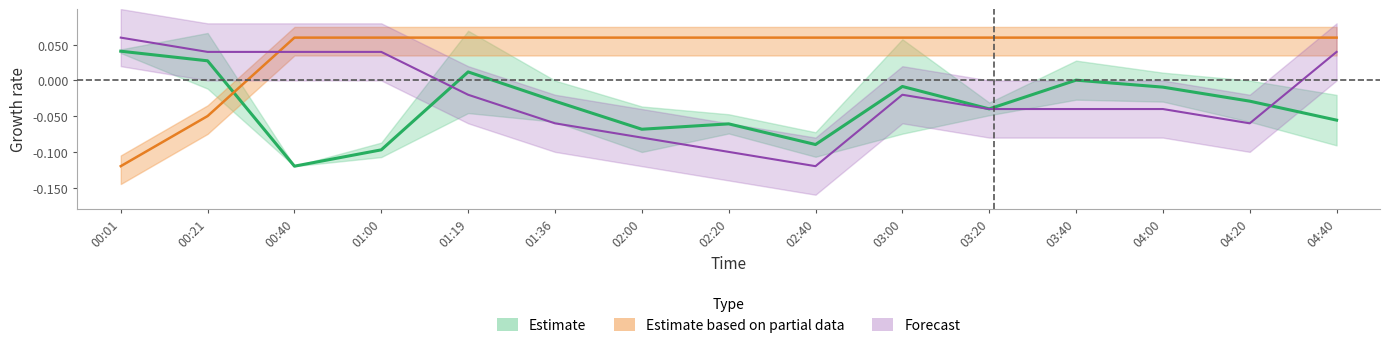

Is the value of Temp at 04:20 greater than the value of Humidity at 02:40?

No